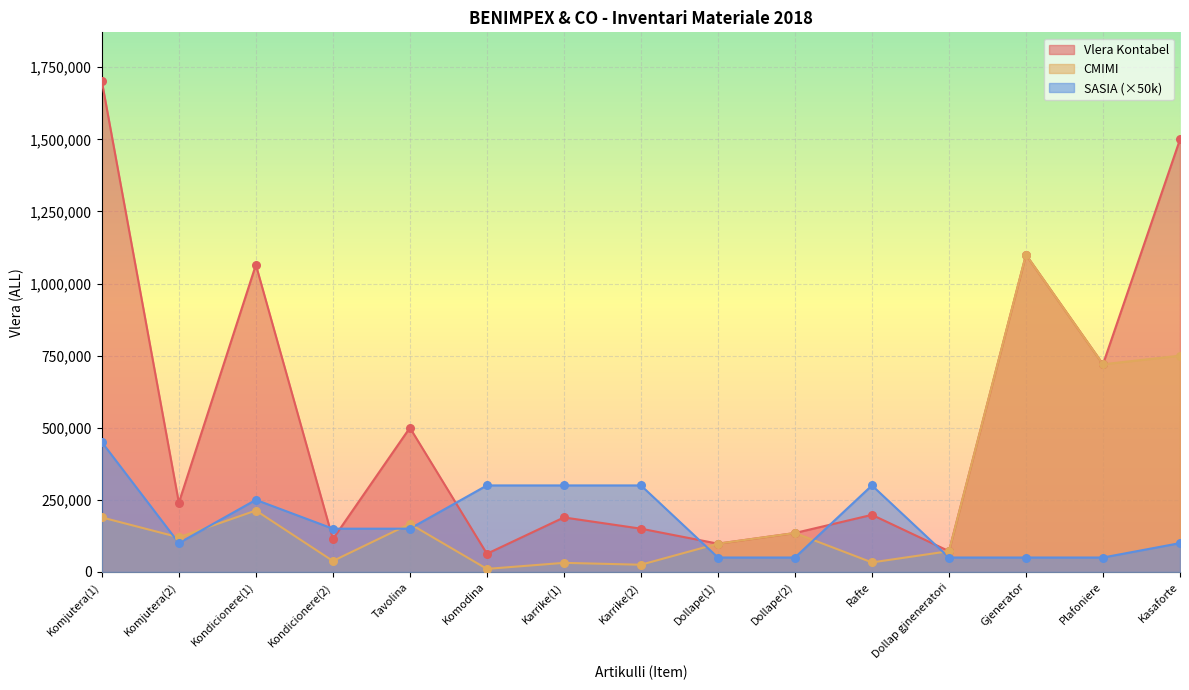

Which series has the largest total across all categories?

Vlera Kontabel